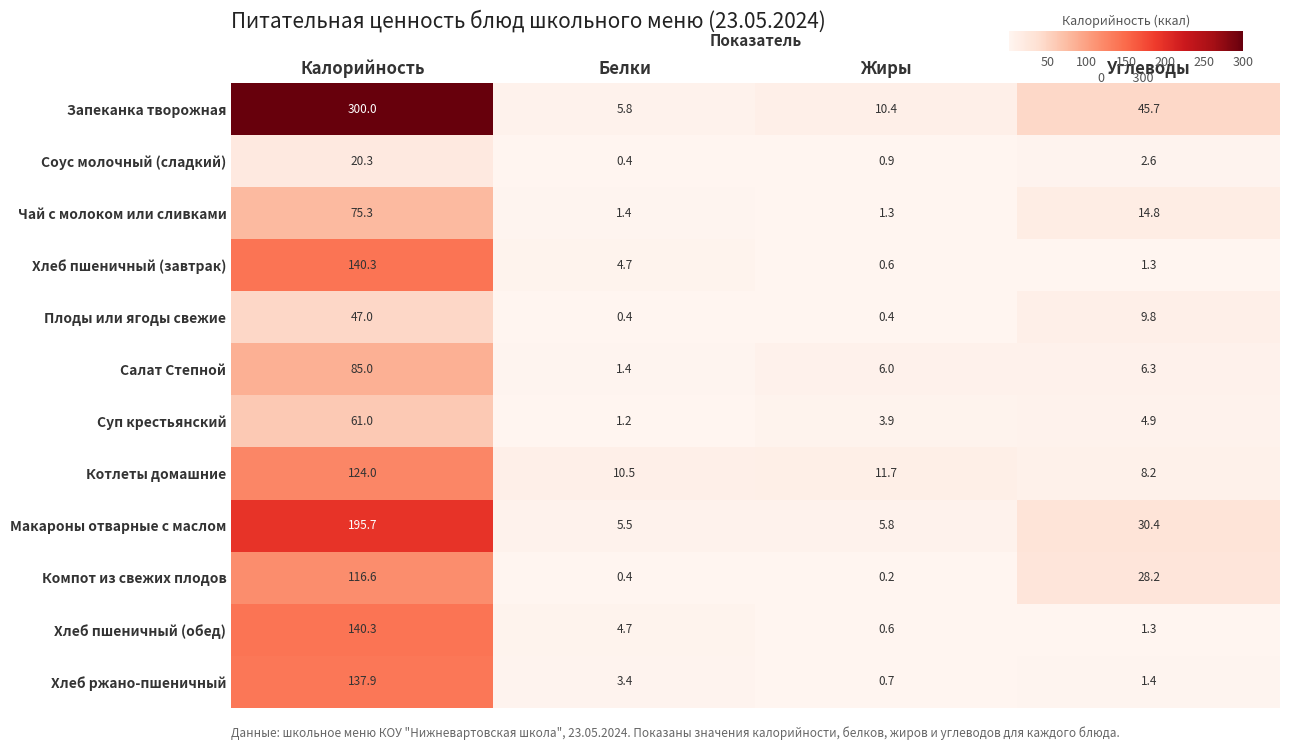

What is the highest value of the Хлеб ржано-пшеничный series?

137.9